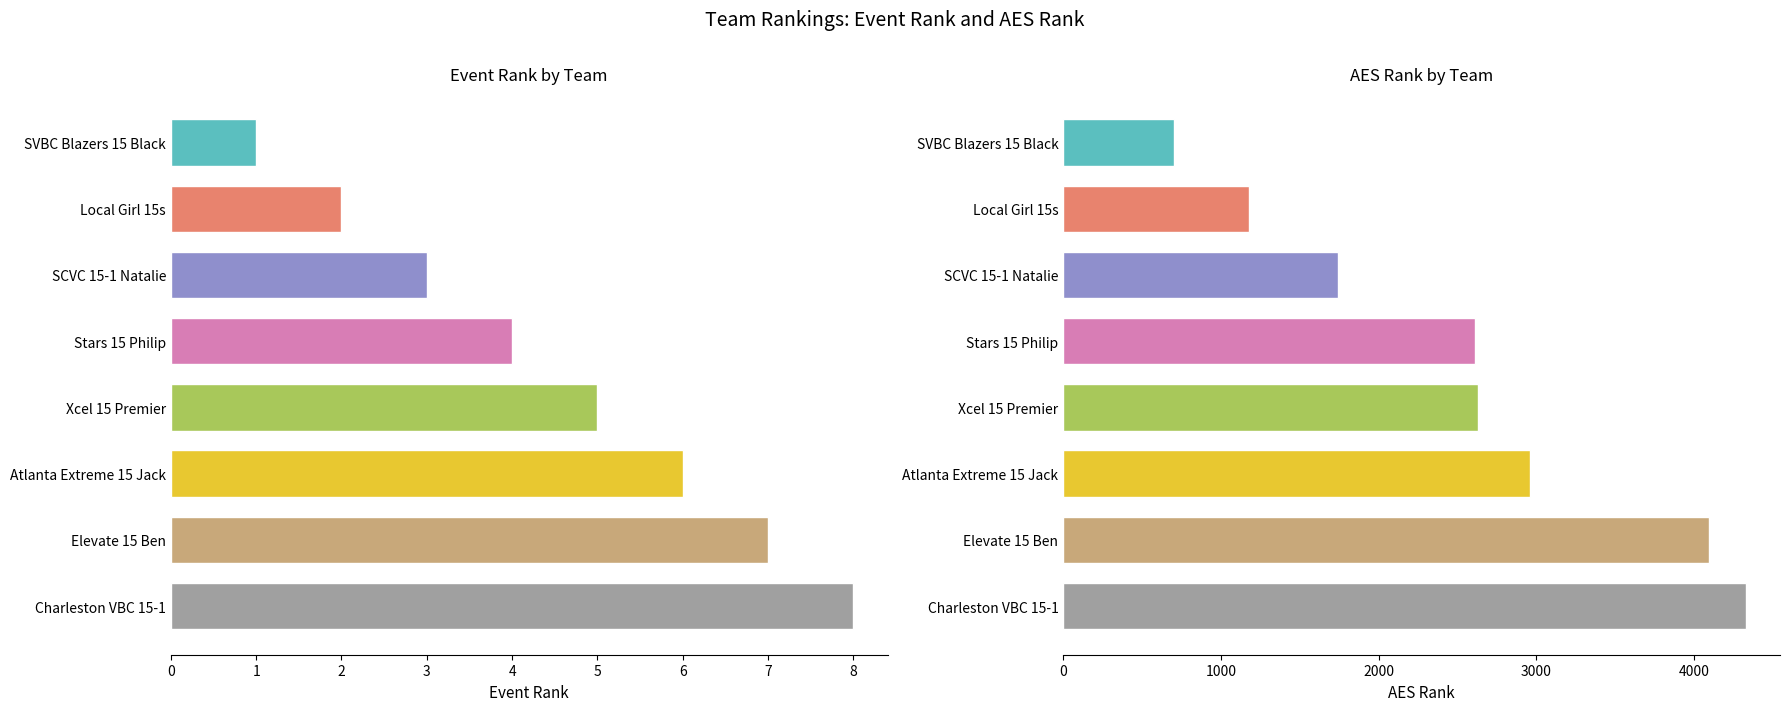

Which has a higher value, Local Girl 15s or Xcel 15 Premier?

Xcel 15 Premier